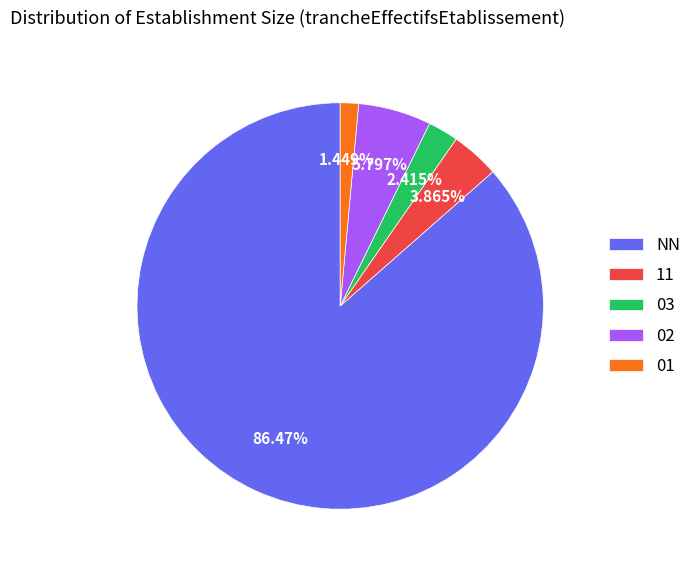

Does NN account for over 50% of the chart?

Yes